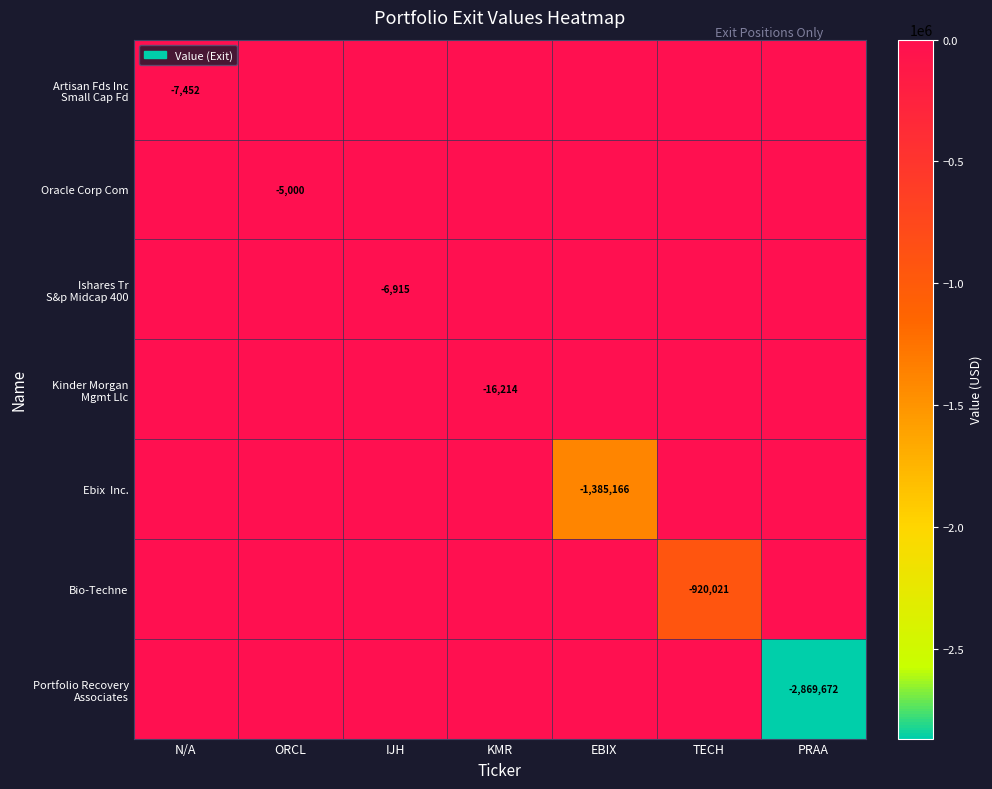

The Oracle Corp Com series shows -5000 at ORCL. True or false?

True